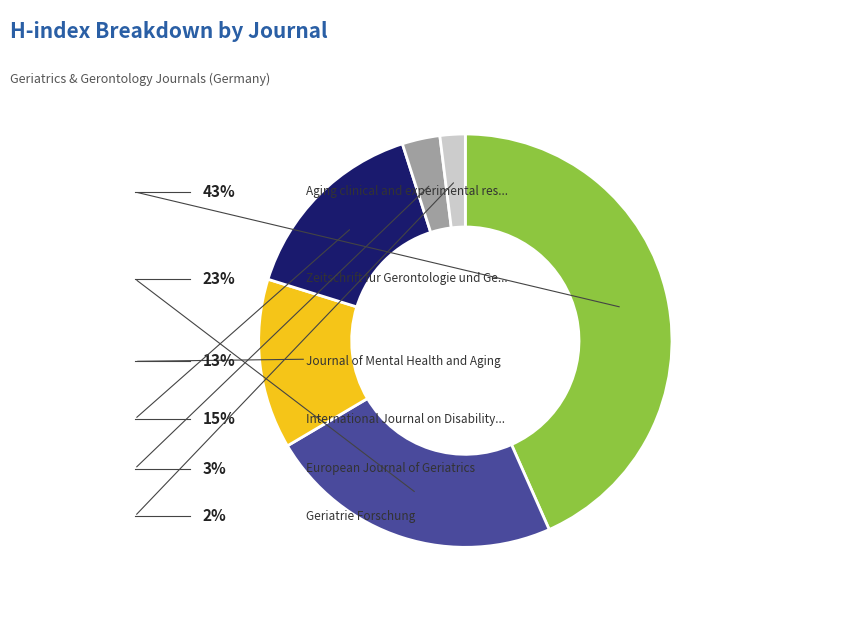

Does any single category account for the majority?

No